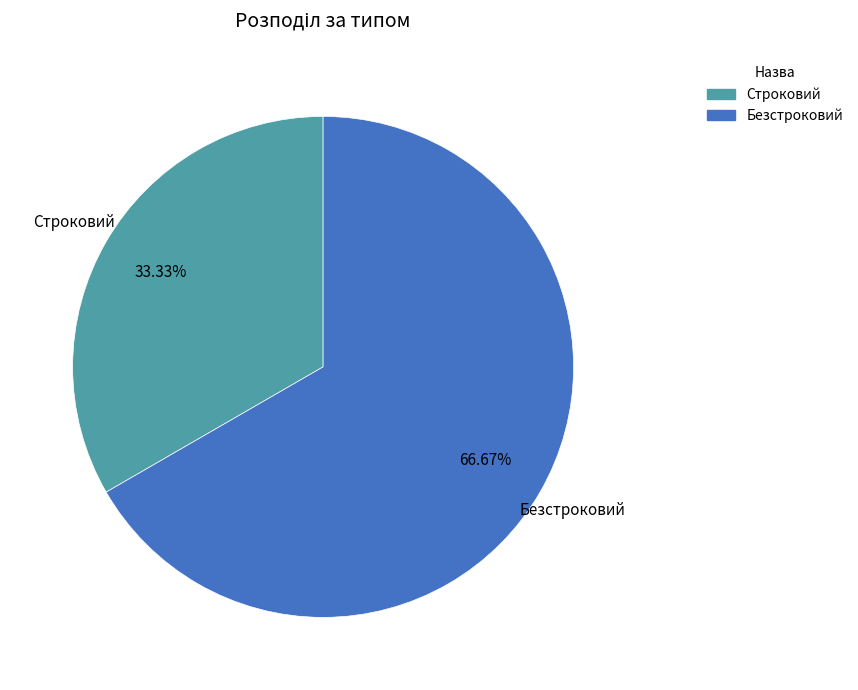

How many segments does this pie chart have?

2